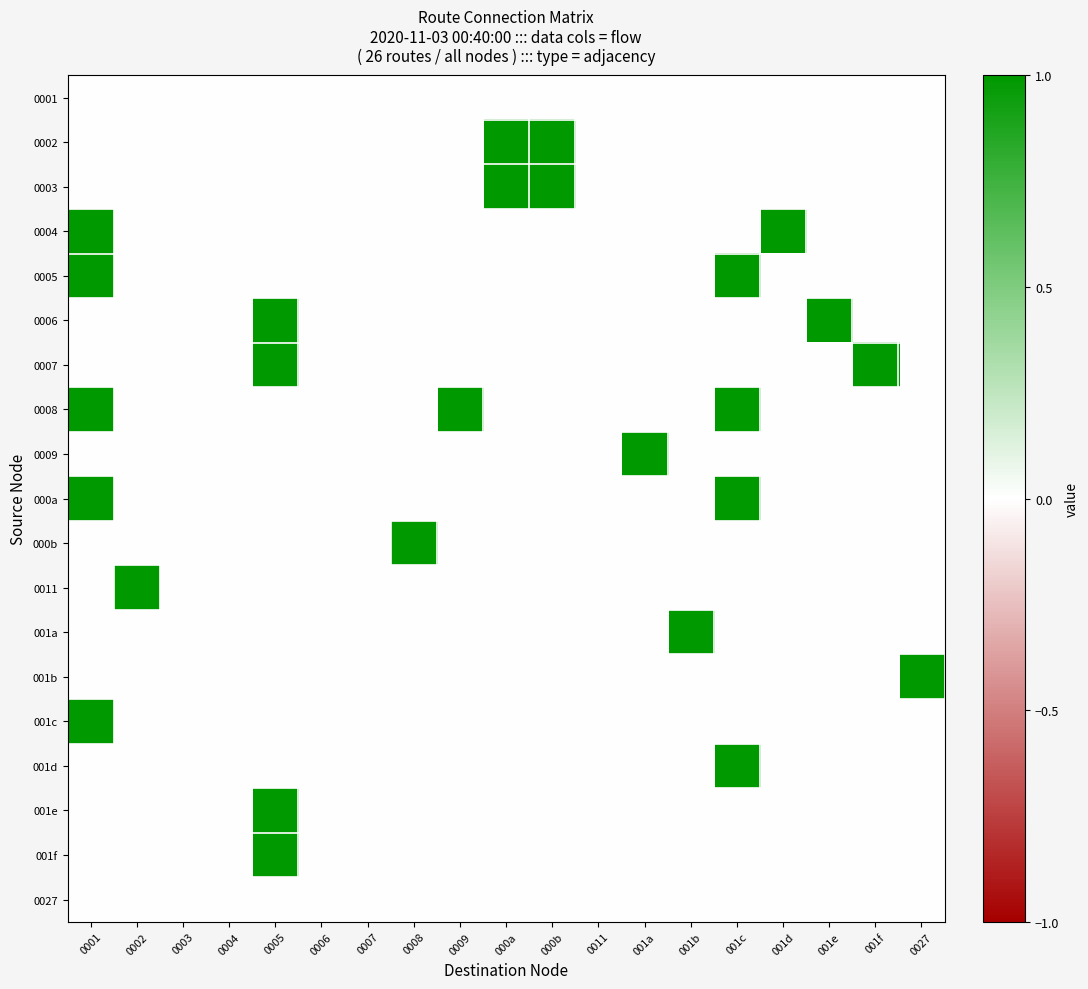

At 000a, list the series in order from largest to smallest.

0002, 0003, 0001, 0004, 0005, 0006, 0007, 0008, 0009, 000a, 000b, 0011, 001a, 001b, 001c, 001d, 001e, 001f, 0027